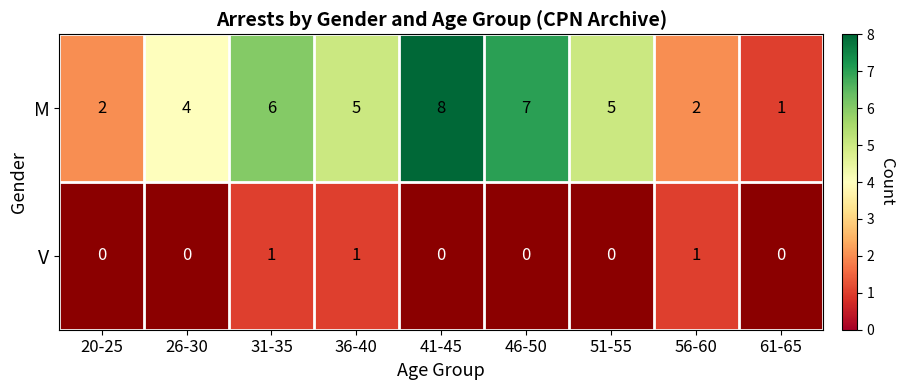

At which category is the sum across all series the highest?

41-45